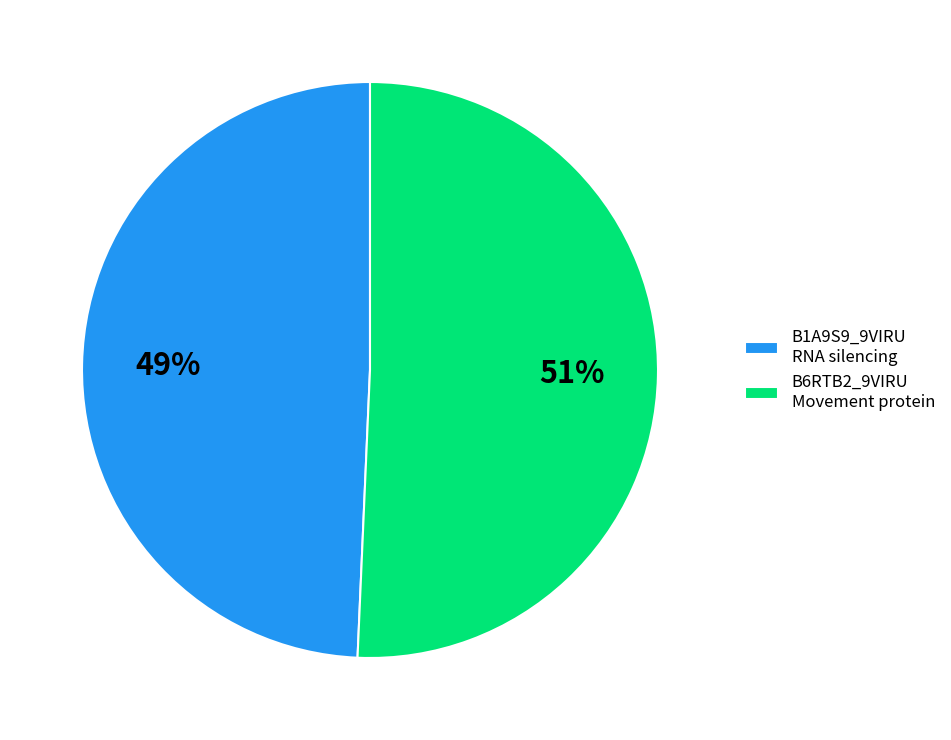

What is the ratio of the value at B6RTB2_9VIRU Movement protein to the value at B1A9S9_9VIRU RNA silencing?

1.0